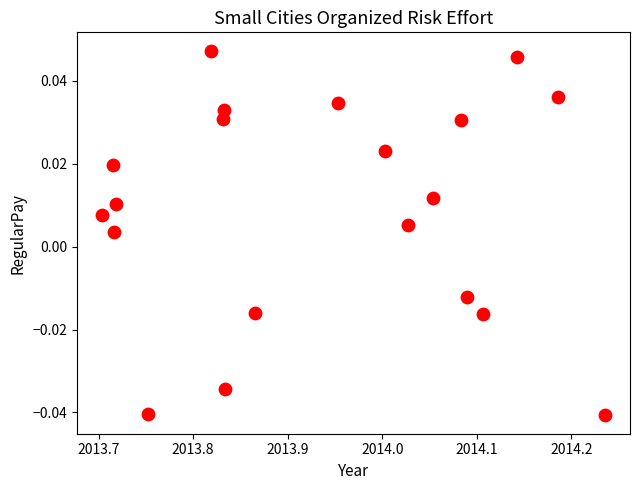

What is the range of X values (max minus min)?

0.5